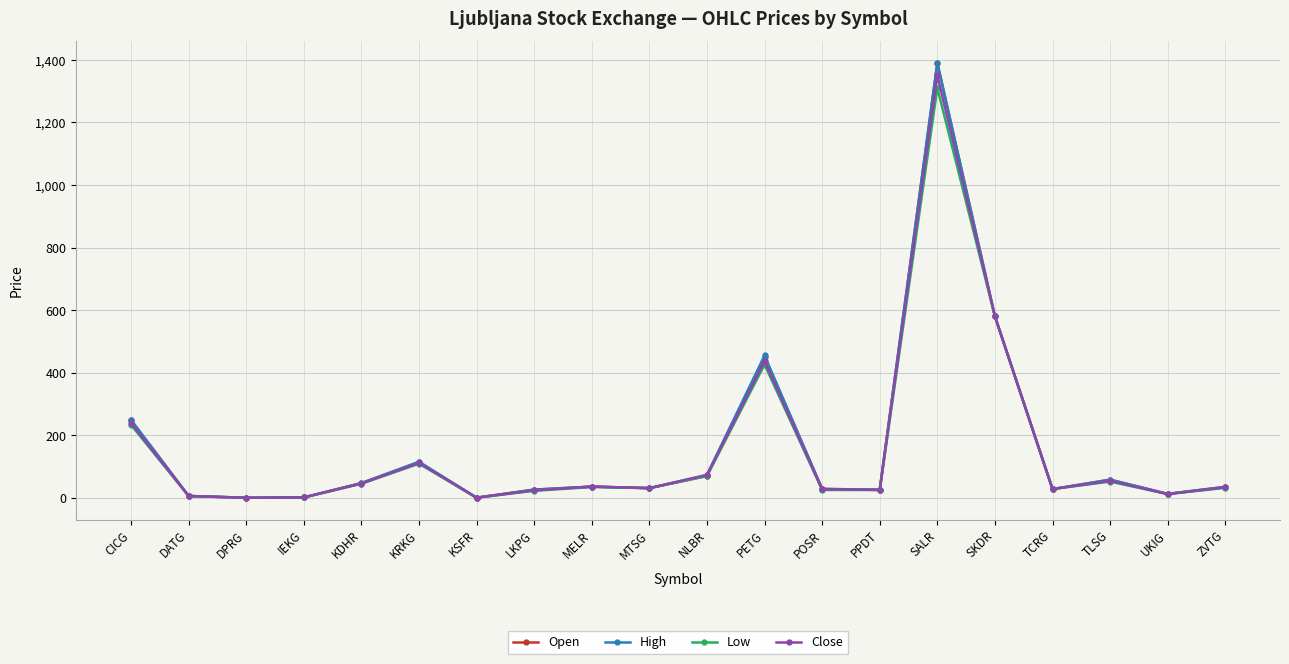

In Close, how many points are higher than both neighbors (excluding endpoints)?

5